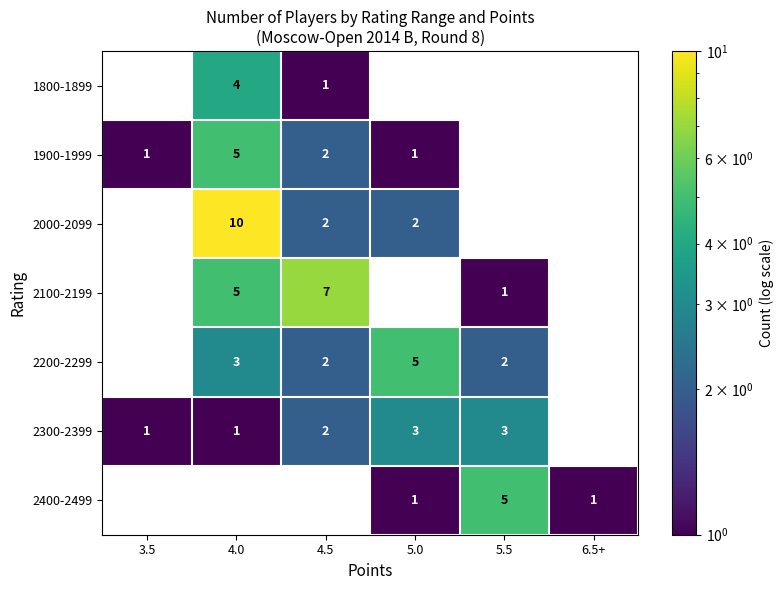

Which series changed the most between 4.5 and 5.0?

2100-2199